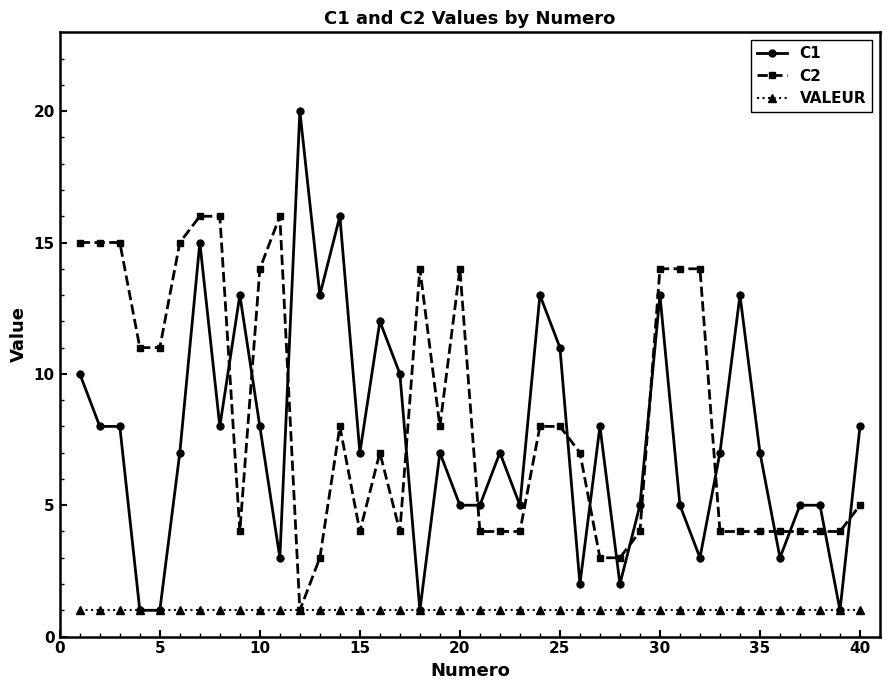

True or false: C2 and C1 cross at least once.

True